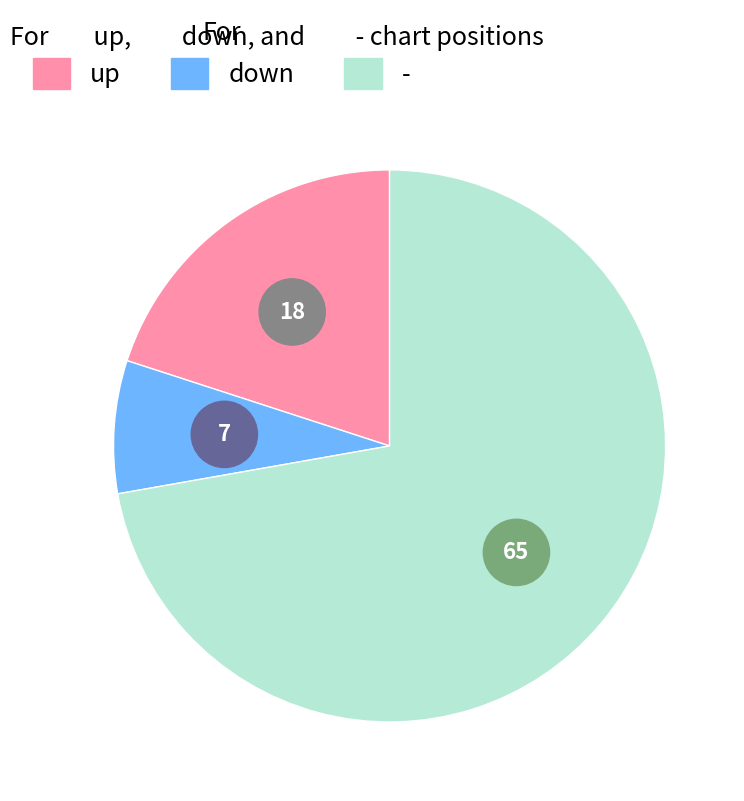

Which category accounts for the majority?

-